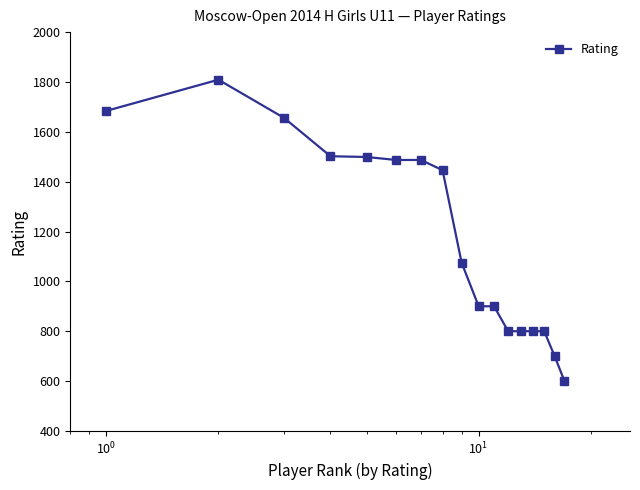

What is the greatest value displayed?

1809